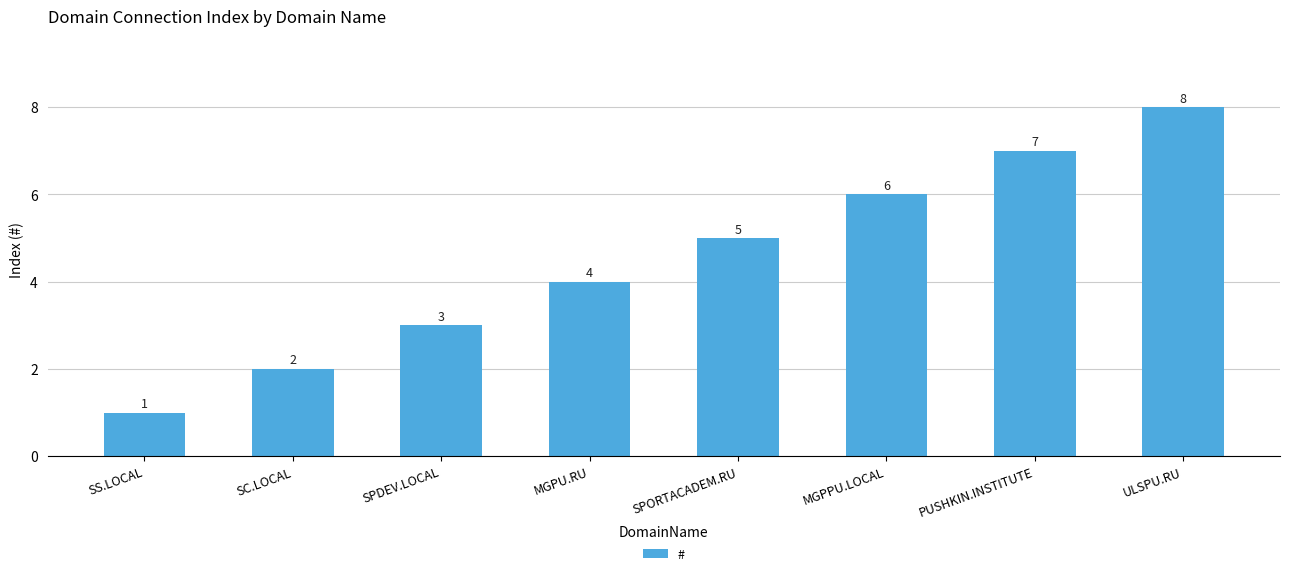

What is the maximum value shown in the chart?

8